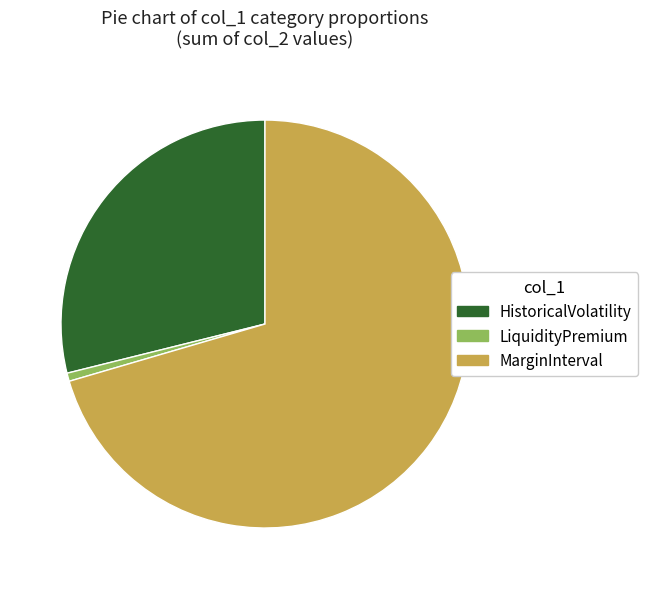

What is the largest slice in the pie chart?

MarginInterval